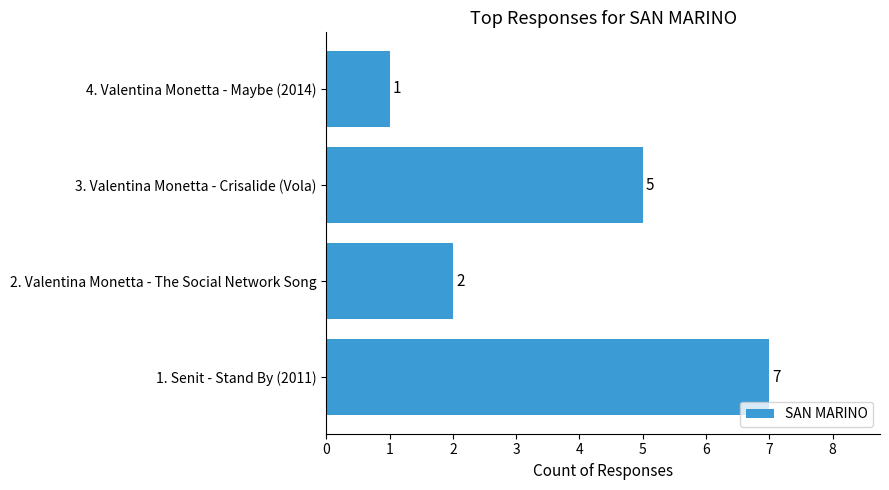

Reading top to bottom, transcribe all the data shown in this chart.

4. Valentina Monetta - Maybe (2014)=1	3. Valentina Monetta - Crisalide (Vola)=5	2. Valentina Monetta - The Social Network Song=2	1. Senit - Stand By (2011)=7